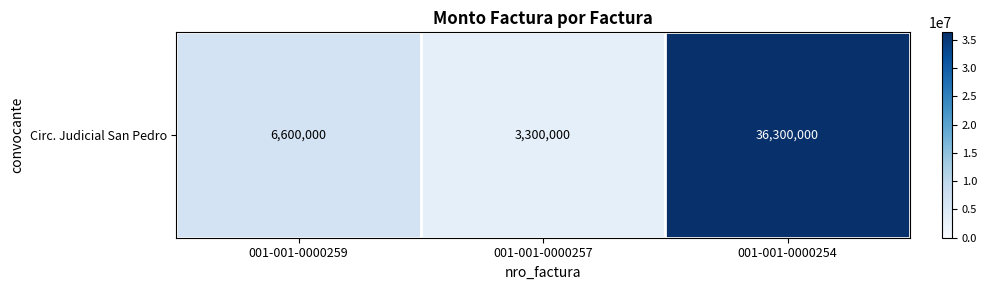

What is the difference between the values at 001-001-0000259 and 001-001-0000254?

29700000